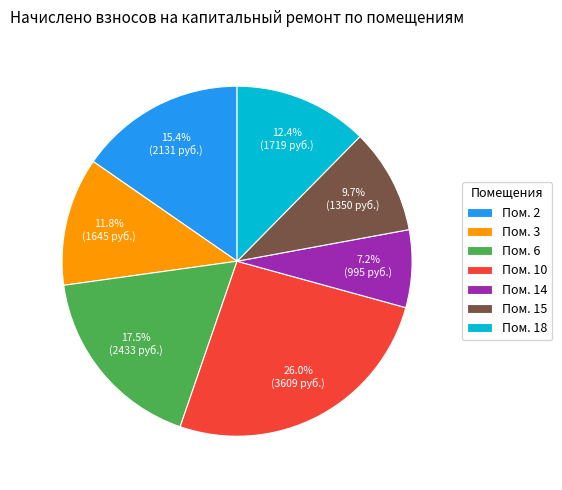

Which has a higher value, Пом. 2 or Пом. 15?

Пом. 2